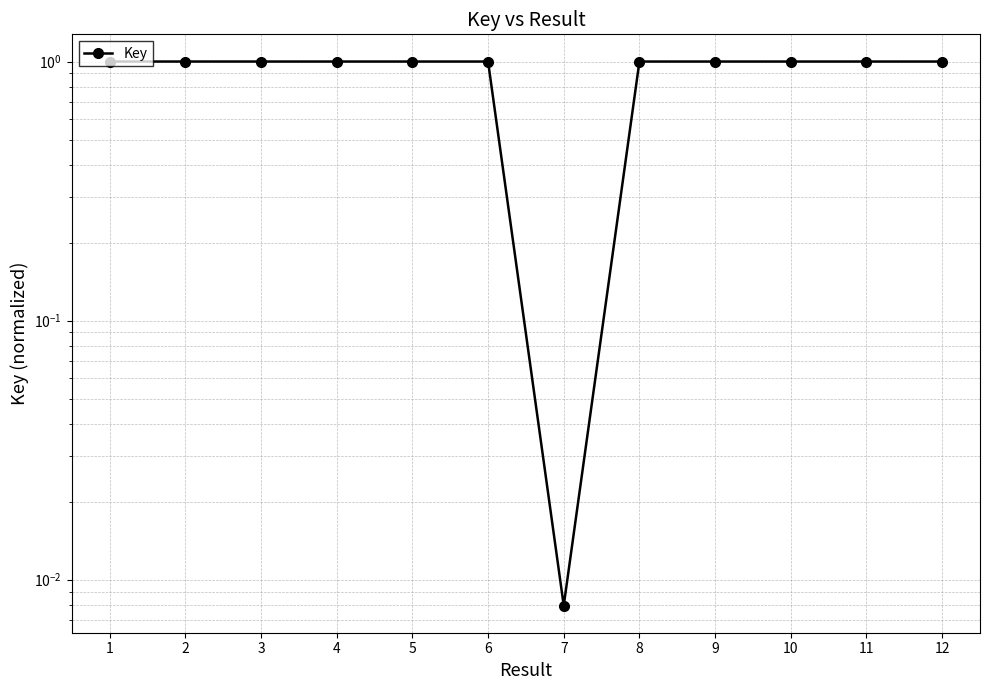

The chart shows a value of 0.0 at 7. True or false?

True